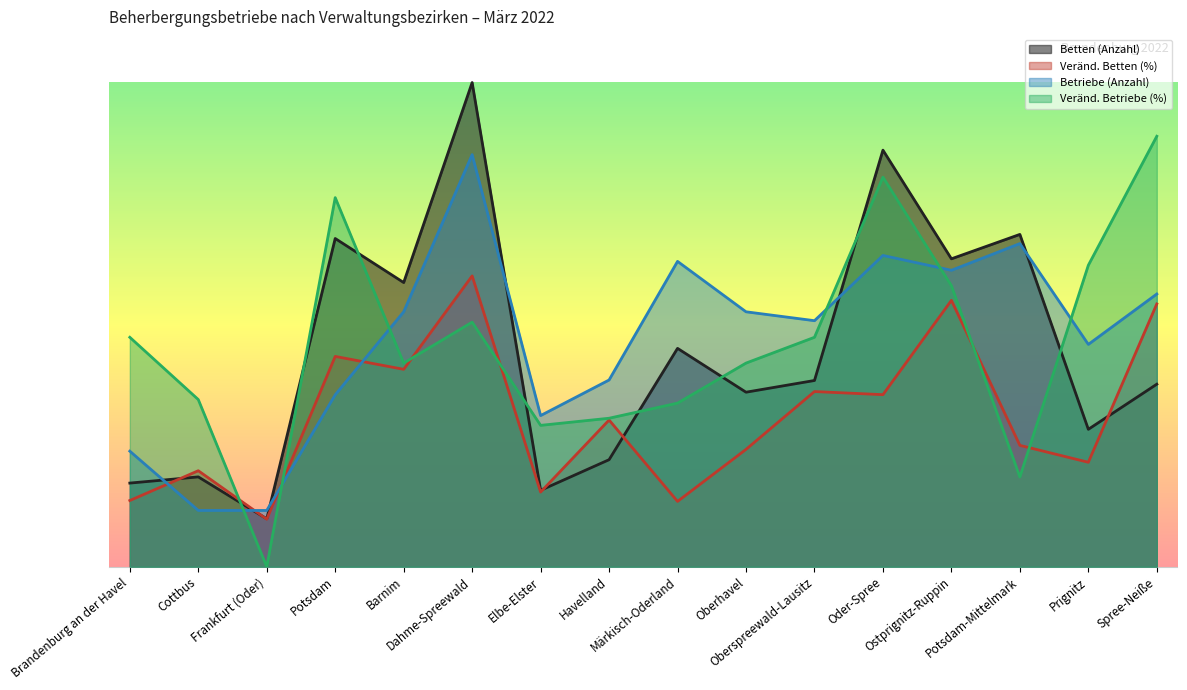

After their last crossing, which series has the higher values: Veränd. Betten (%) or Betten (Anzahl)?

Veränd. Betten (%)